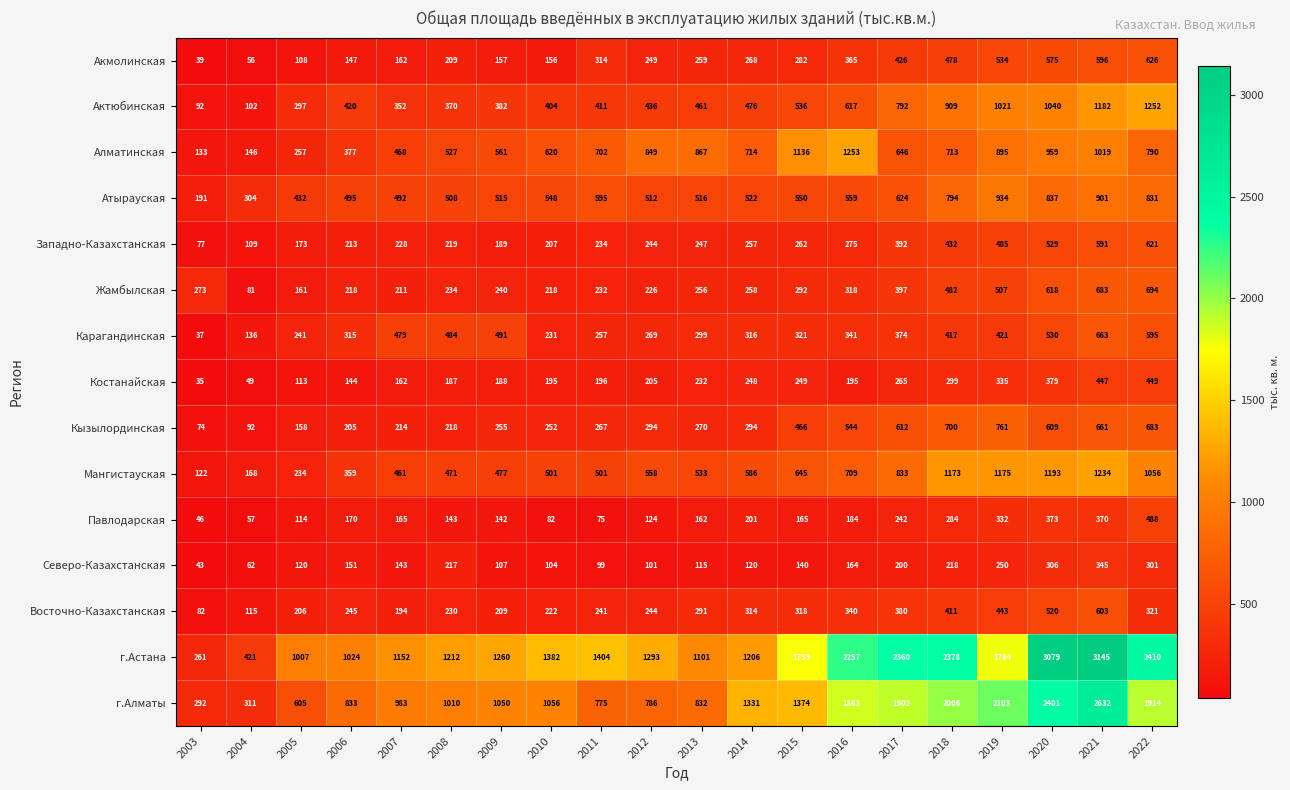

Is it true that Алматинская equals 66 at 2004?

False